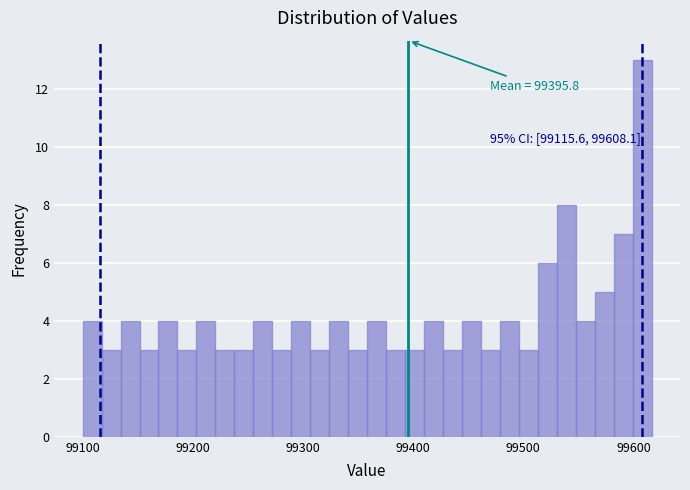

Around what value on the x-axis is the tallest bar? Give the approximate position of its centre, as read against the axis.

99610